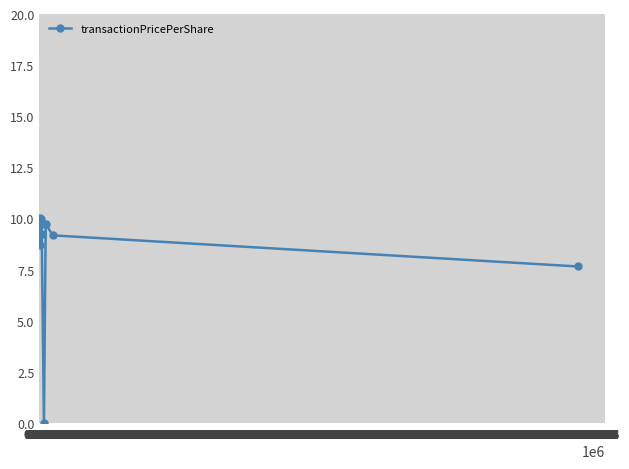

How many lines are shown in the chart?

1